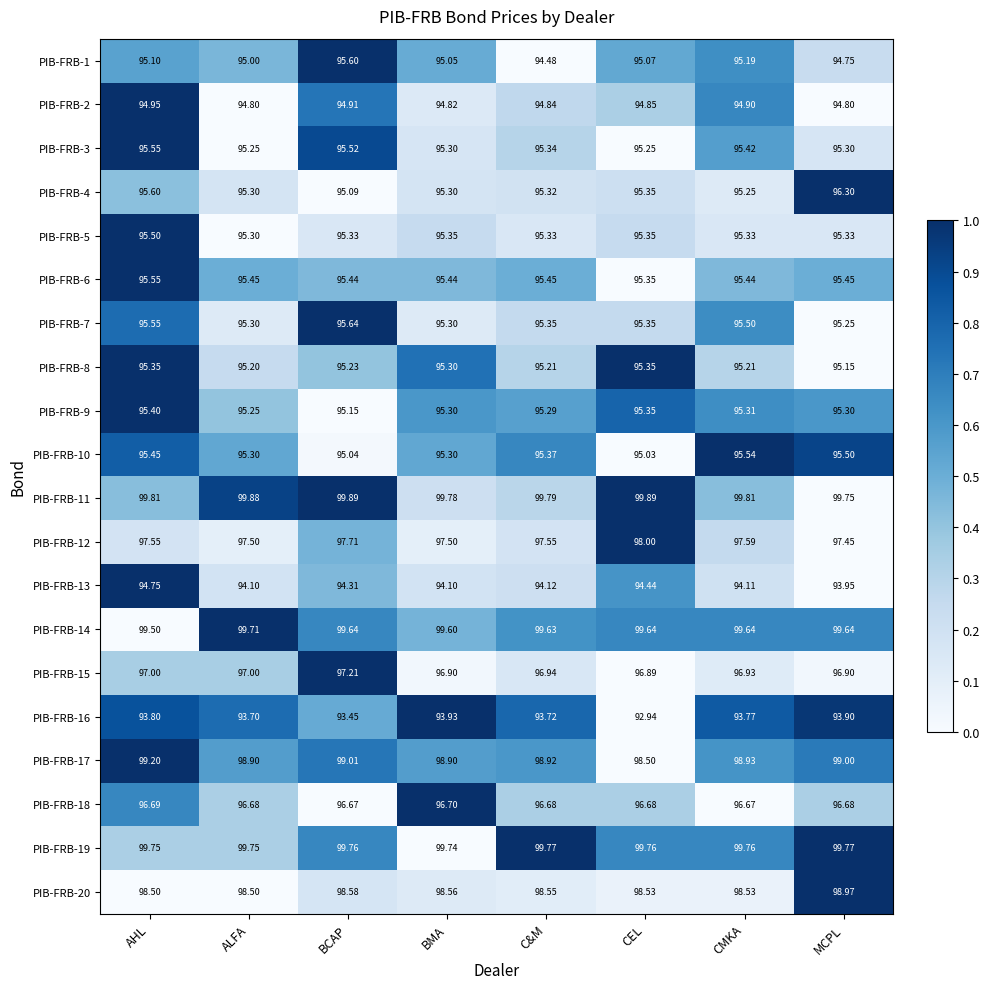

Count the number of data series in this chart.

20